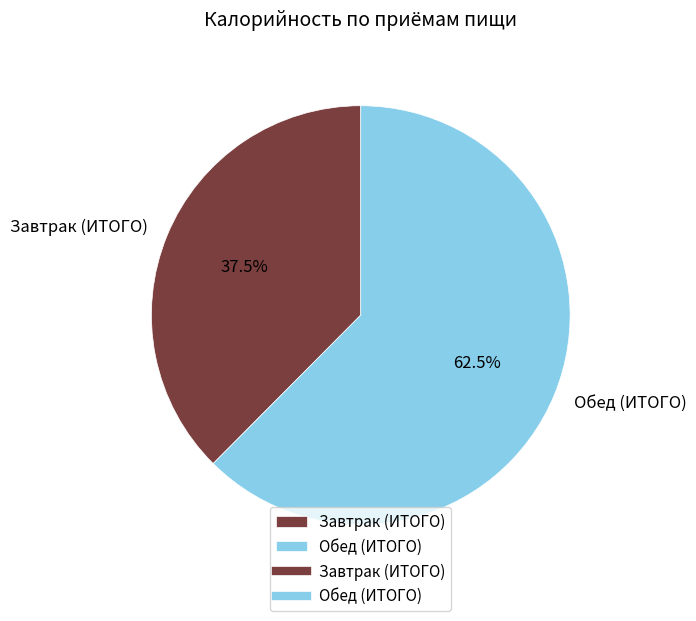

What is the total percentage of Обед (ИТОГО) and Завтрак (ИТОГО)?

100.0%